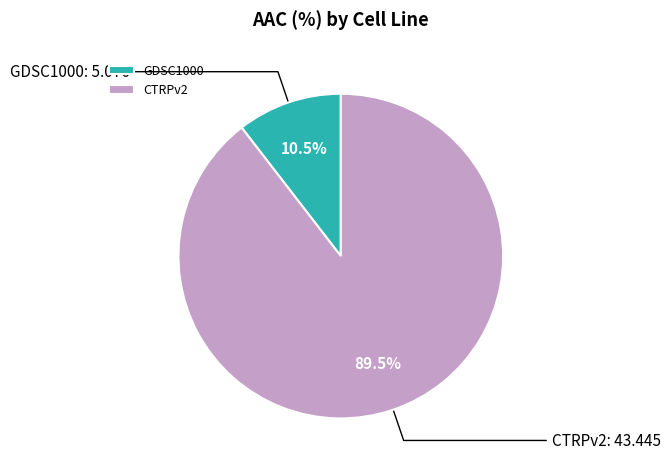

Rank the categories by value from highest to lowest.

CTRPv2, GDSC1000